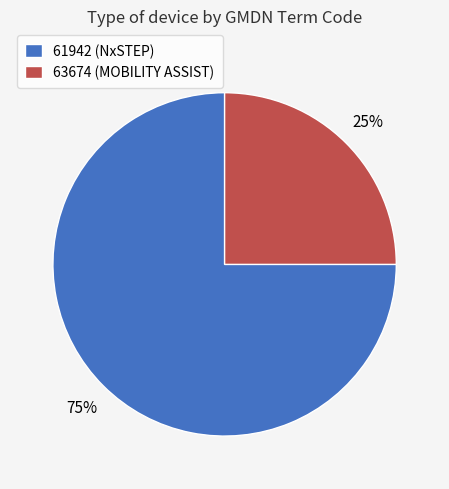

How many segments does this pie chart have?

2